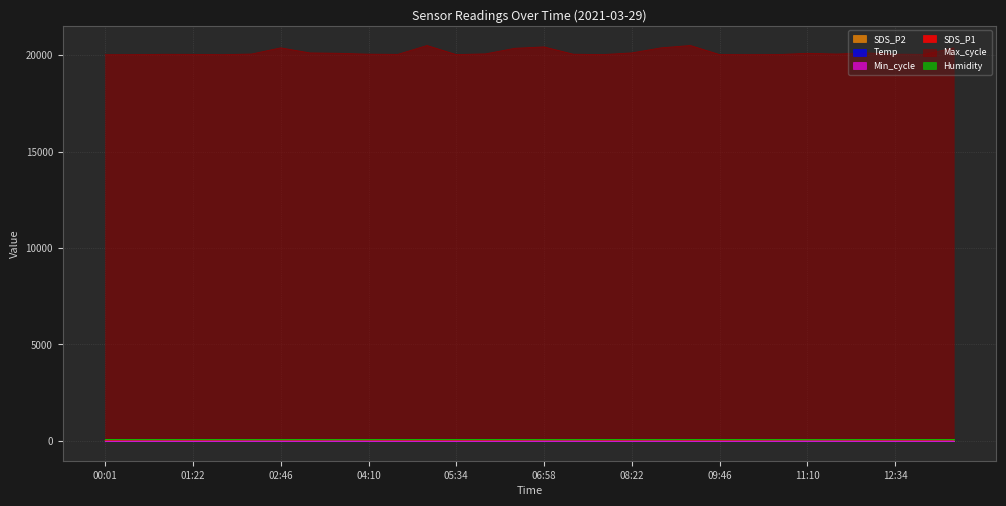

In SDS_P1, how many points are higher than both neighbors (excluding endpoints)?

8